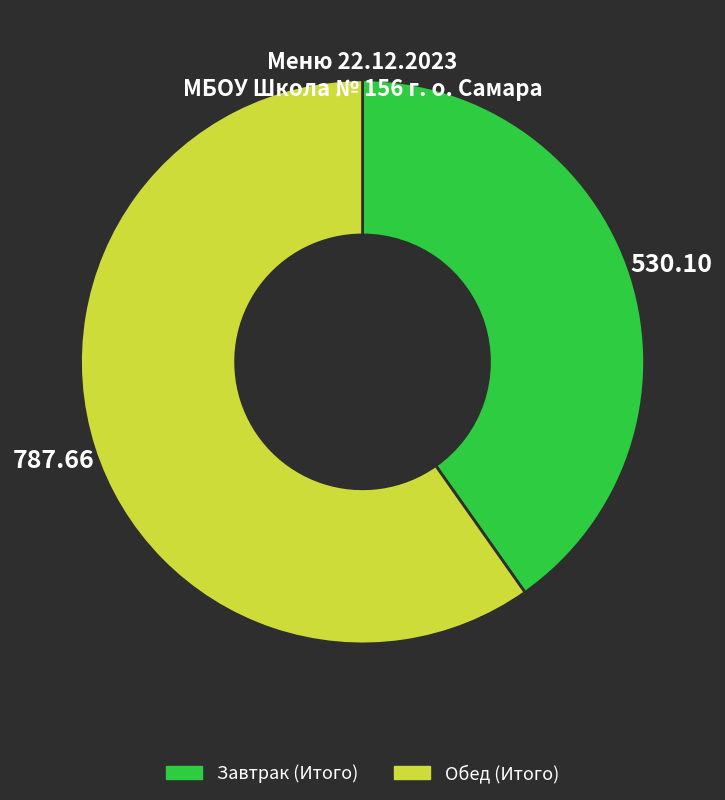

Rank the categories by value from highest to lowest.

Обед (Итого), Завтрак (Итого)